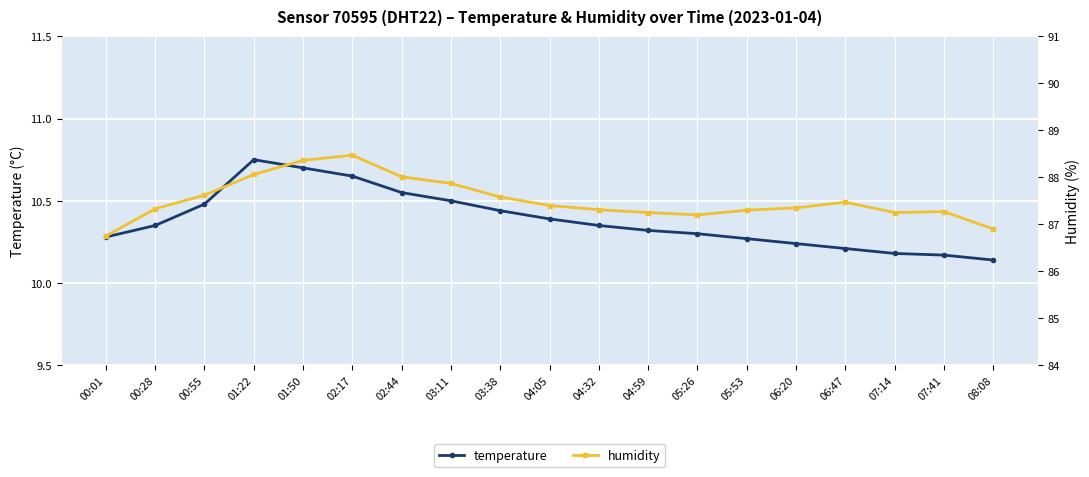

At which label is temperature closest to 10?

08:08